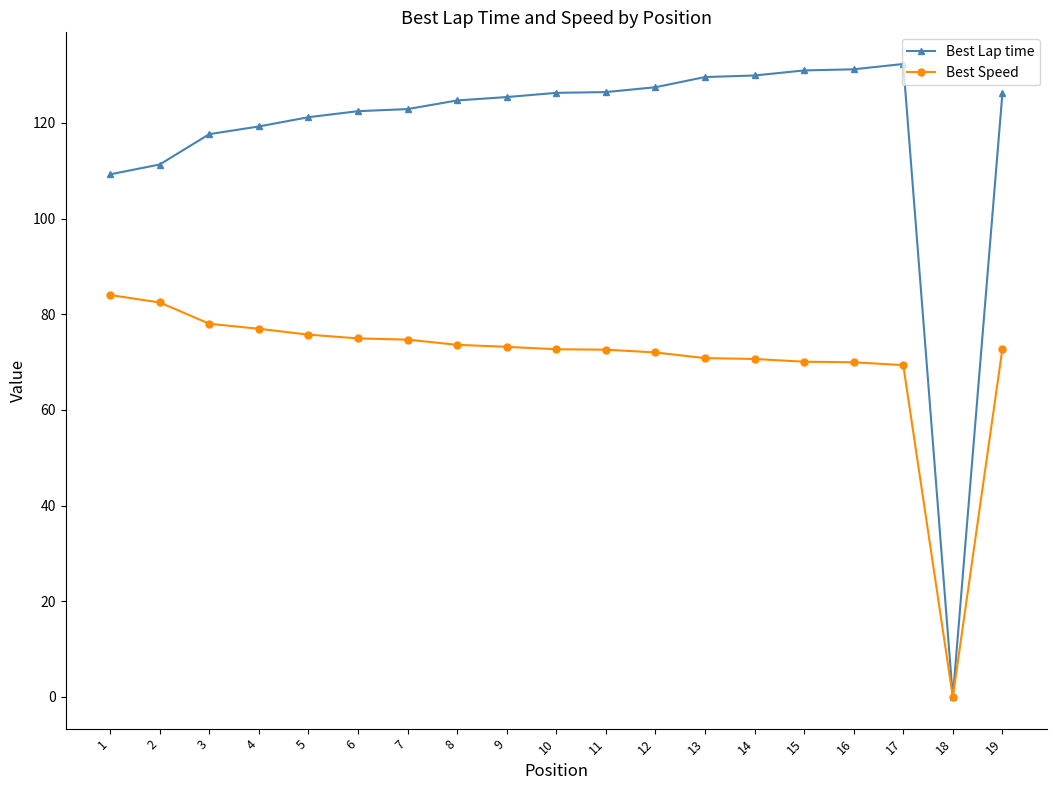

What is the value of the Best Lap time point at the 17th from the left?

132.3